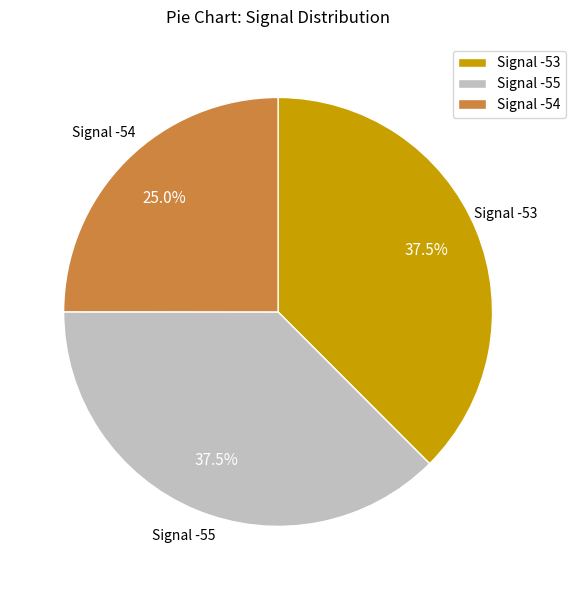

Which has a higher value, Signal -53 or Signal -54?

Signal -53